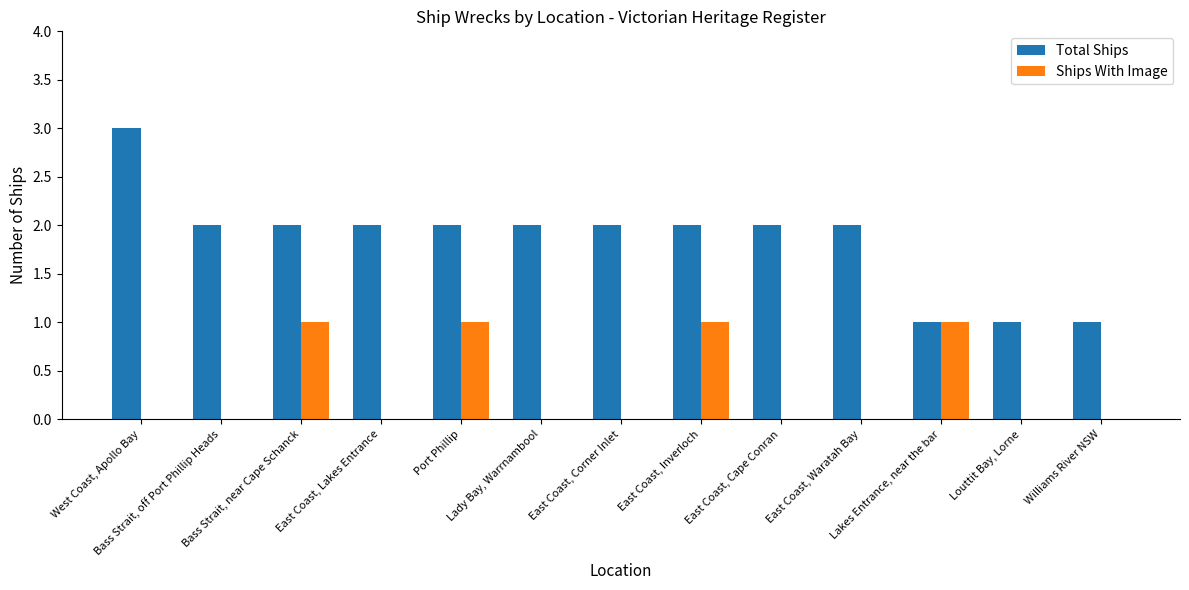

Reading left to right, list all the values displayed in this chart.

Total Ships: West Coast, Apollo Bay=3	Bass Strait, off Port Phillip Heads=2	Bass Strait, near Cape Schanck=2	East Coast, Lakes Entrance=2	Port Phillip=2	Lady Bay, Warrnambool=2	East Coast, Corner Inlet=2	East Coast, Inverloch=2	East Coast, Cape Conran=2	East Coast, Waratah Bay=2	Lakes Entrance, near the bar=1	Louttit Bay, Lorne=1	Williams River NSW=1
Ships With Image: West Coast, Apollo Bay=0	Bass Strait, off Port Phillip Heads=0	Bass Strait, near Cape Schanck=1	East Coast, Lakes Entrance=0	Port Phillip=1	Lady Bay, Warrnambool=0	East Coast, Corner Inlet=0	East Coast, Inverloch=1	East Coast, Cape Conran=0	East Coast, Waratah Bay=0	Lakes Entrance, near the bar=1	Louttit Bay, Lorne=0	Williams River NSW=0